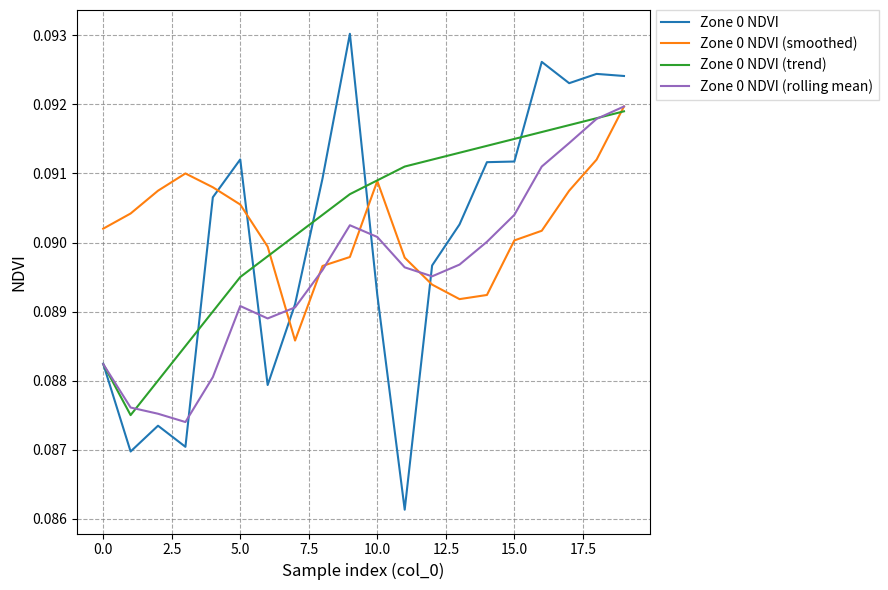

True or false: Zone 0 NDVI and Zone 0 NDVI (smoothed) intersect in this chart.

True